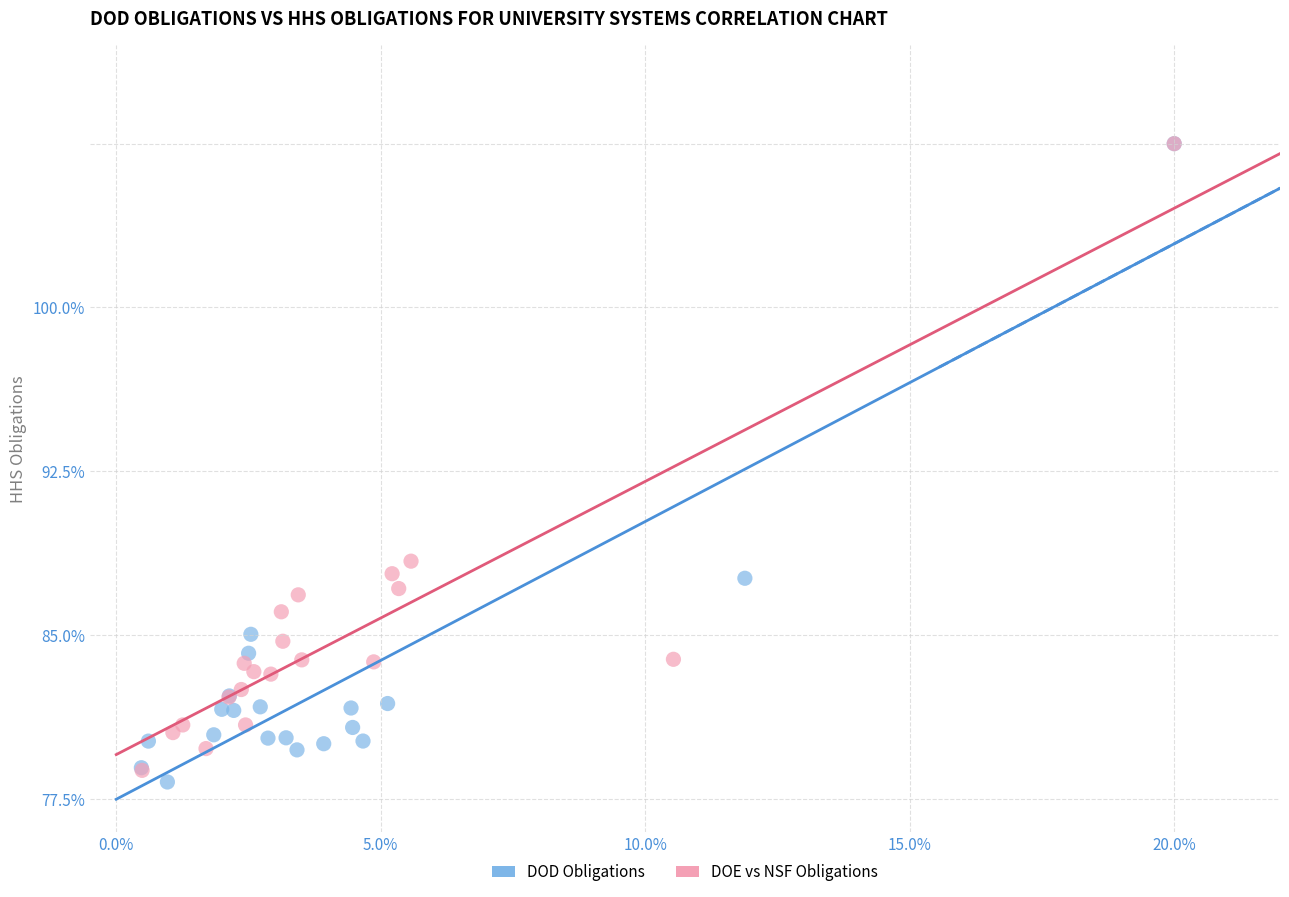

Which series contains the lowest Y value?

DOD Obligations